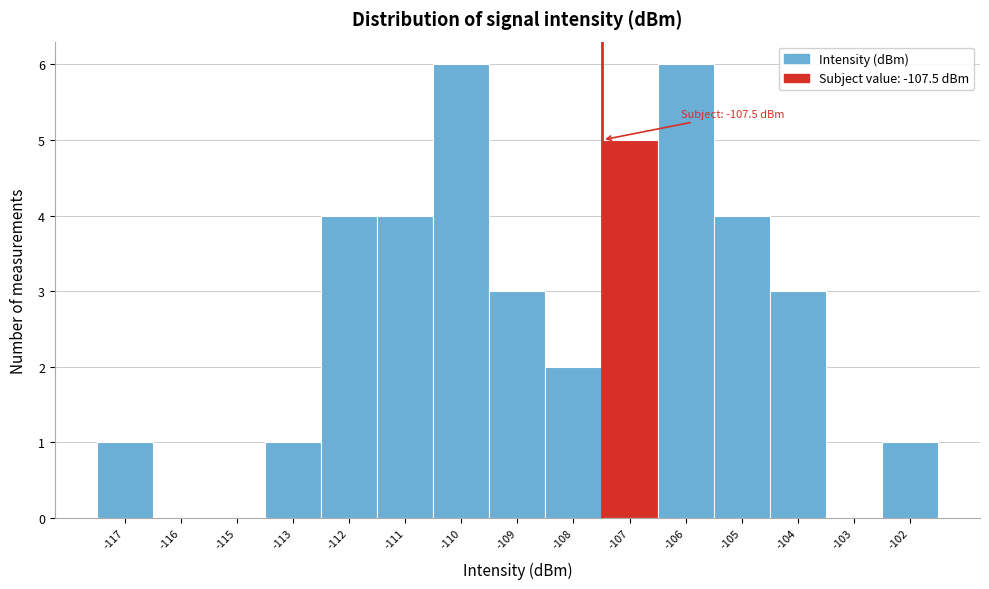

Reading left to right, list all the values displayed in this chart.

-117=1	-116=0	-115=0	-113=1	-112=4	-111=4	-110=6	-109=3	-108=2	-107=5	-106=6	-105=4	-104=3	-103=0	-102=1